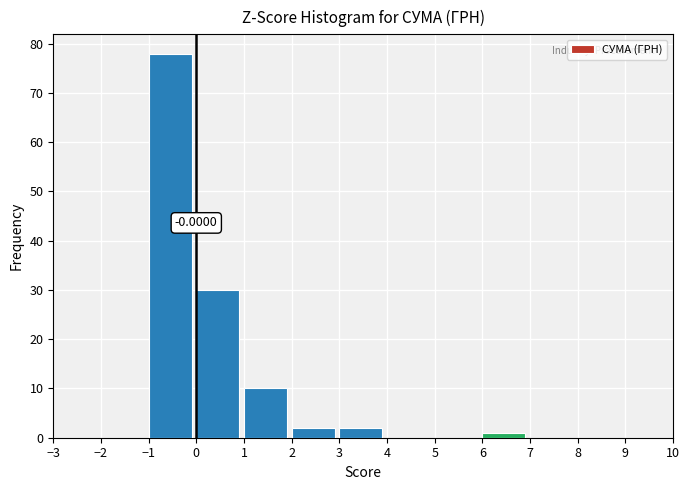

Which range on the x-axis has the tallest bar?

-1 to 0